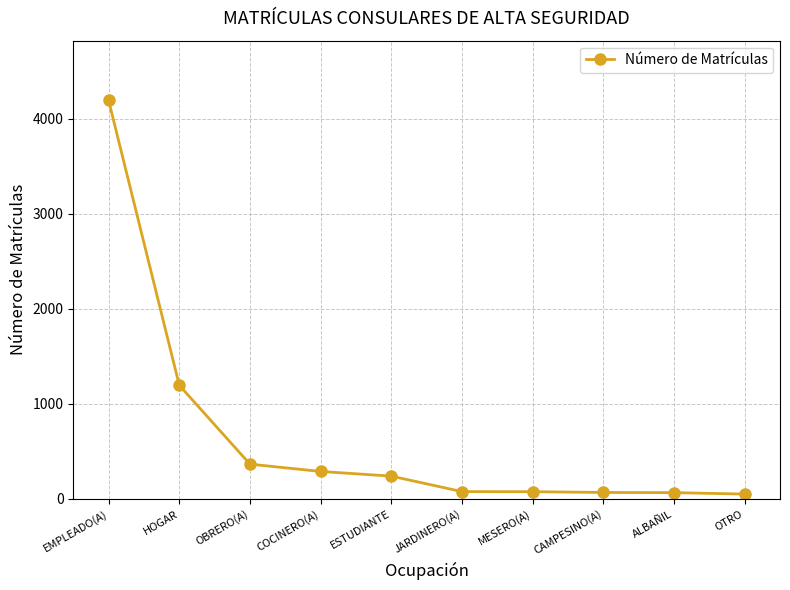

What is the greatest value displayed?

4194